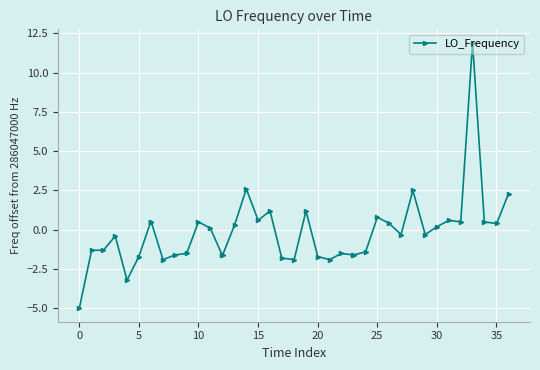

Reading left to right, what are all the values shown in this chart?

-5.0	-1.3	-1.3	-0.4	-3.2	-1.7	0.5	0.5	-1.9	-1.6	-1.5	0.5	0.1	-1.6	-1.6	0.3	2.6	0.6	1.2	-1.8	-1.9	1.2	-1.7	-1.9	-1.5	-1.6	-1.6	-1.4	0.8	0.4	-0.3	2.5	-0.3	0.2	0.6	0.5	11.9	0.5	0.4	2.3